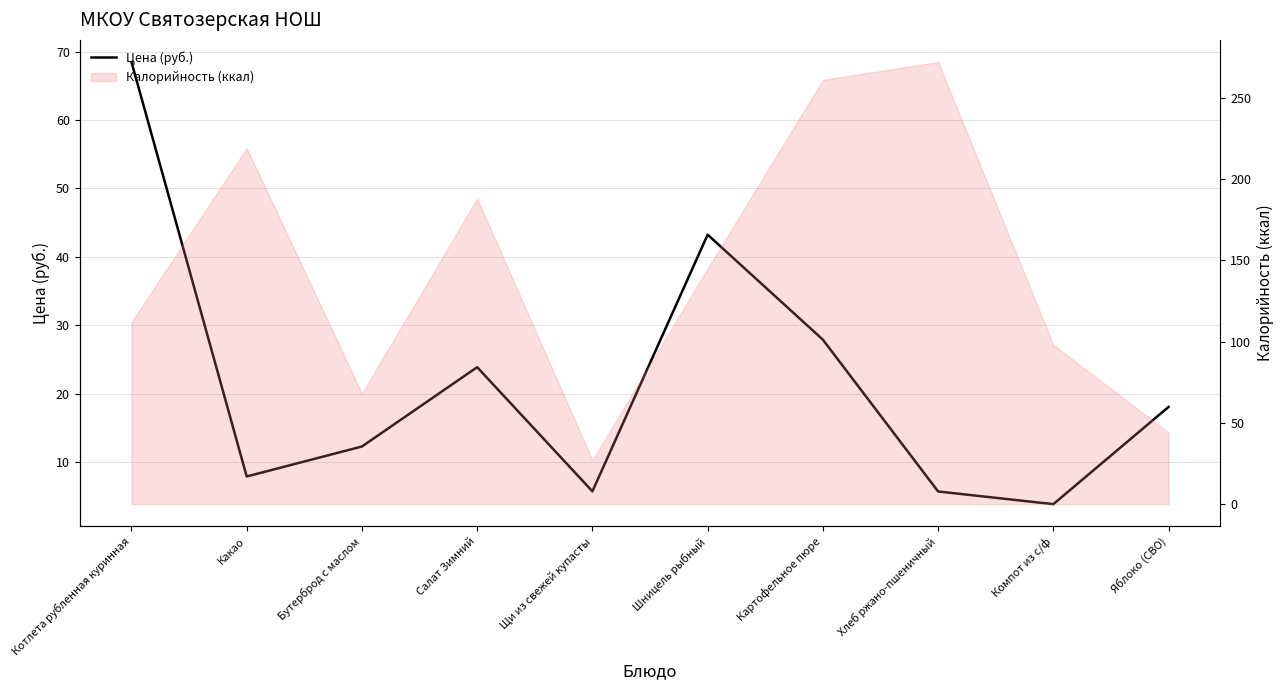

Which category has the highest value across all series?

Котлета рубленная куринная